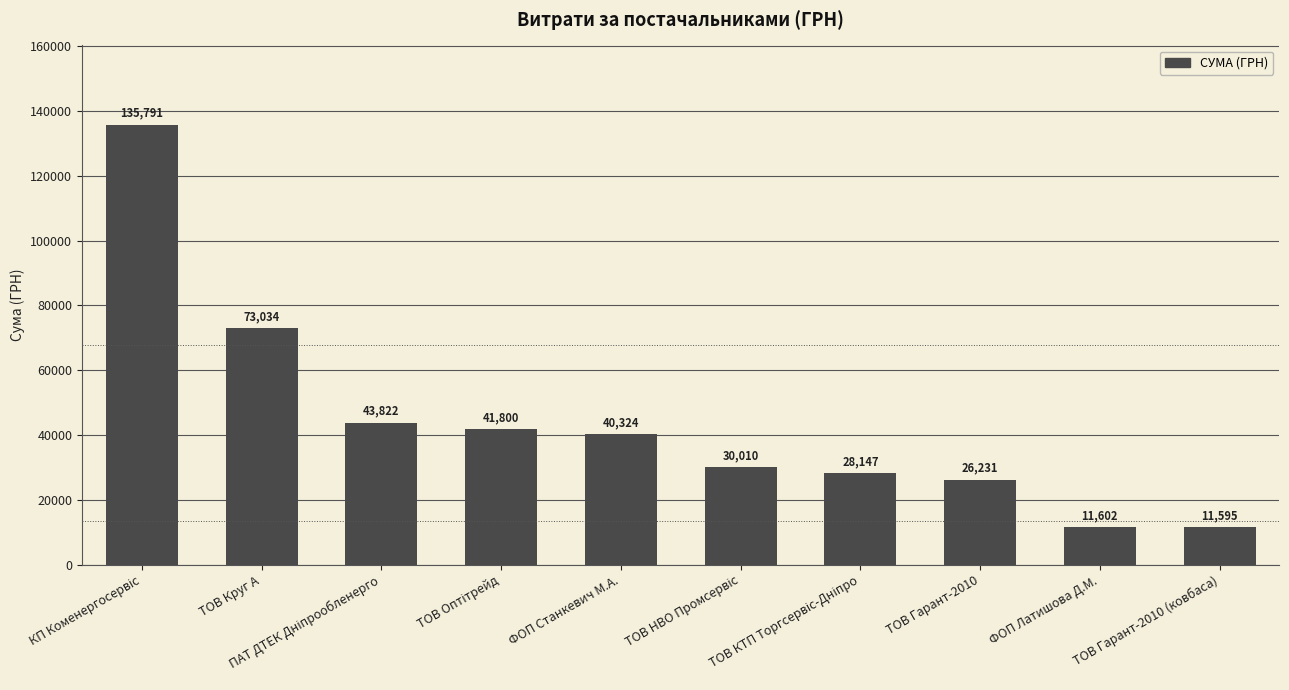

What is the average value?

44235.6